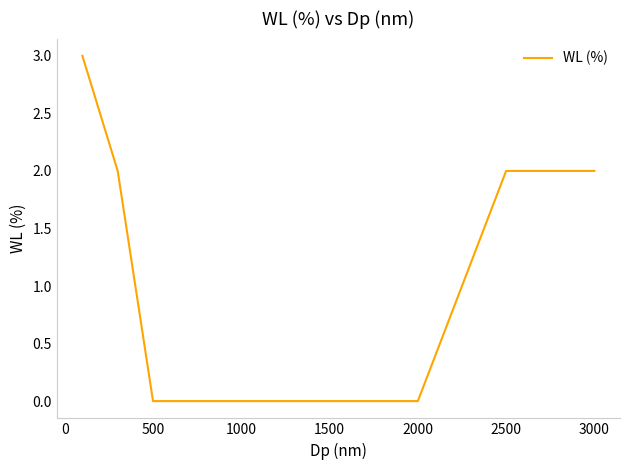

Does the chart display data point markers on the line(s)?

No